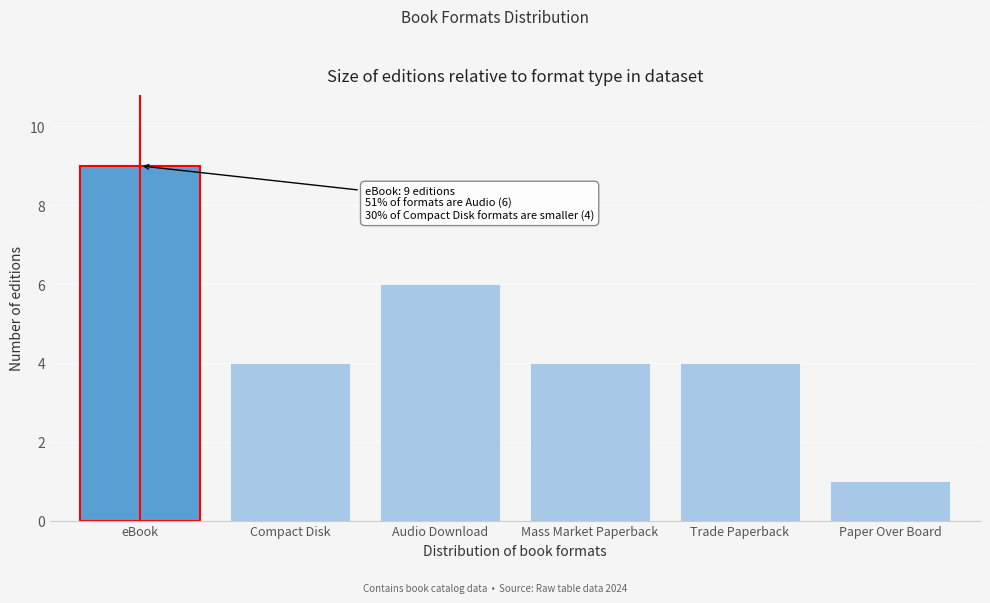

Reading right to left, extract all data points from this chart.

1	4	4	6	4	9